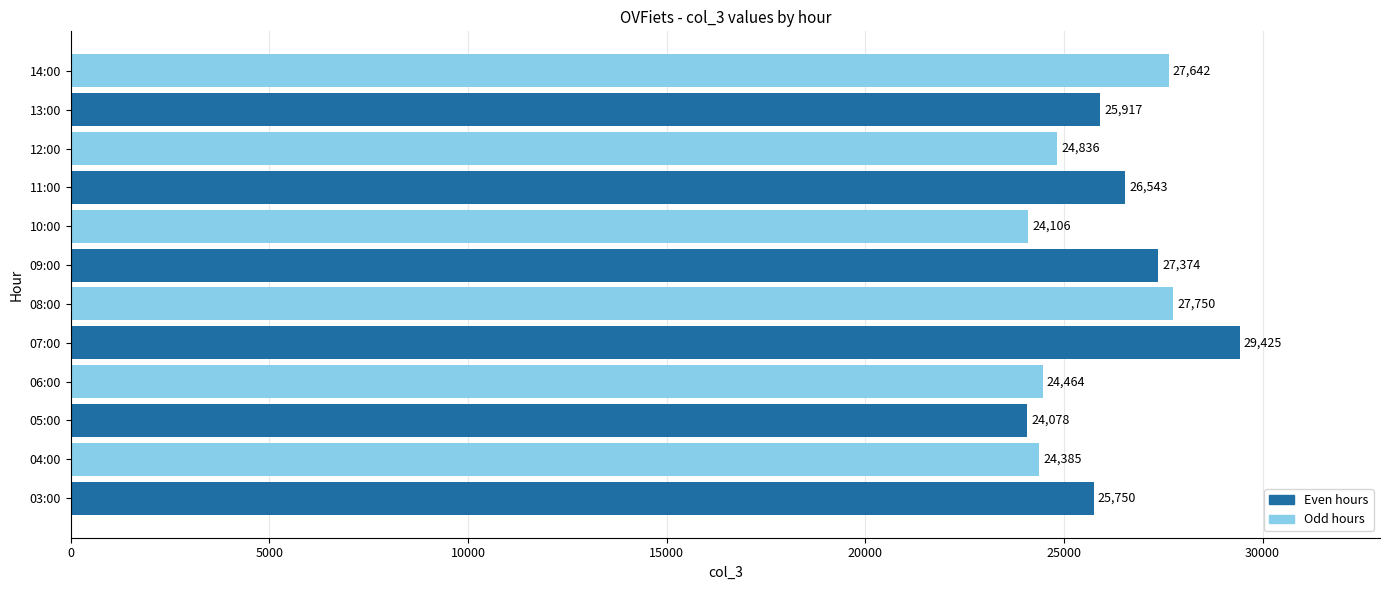

Which label corresponds to the smallest value in the chart?

05:00